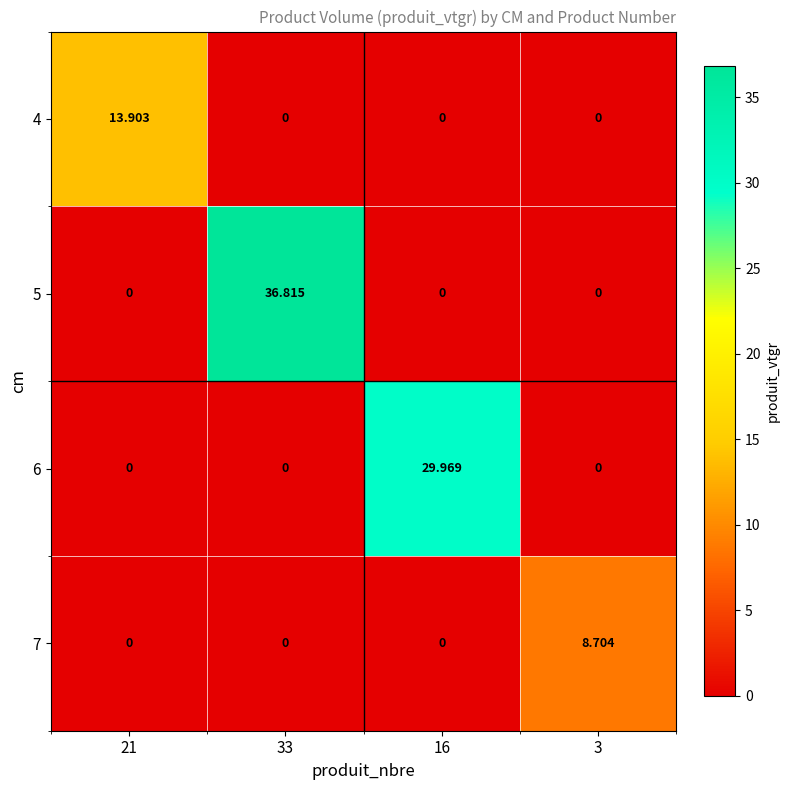

How many distinct data groups are displayed?

4